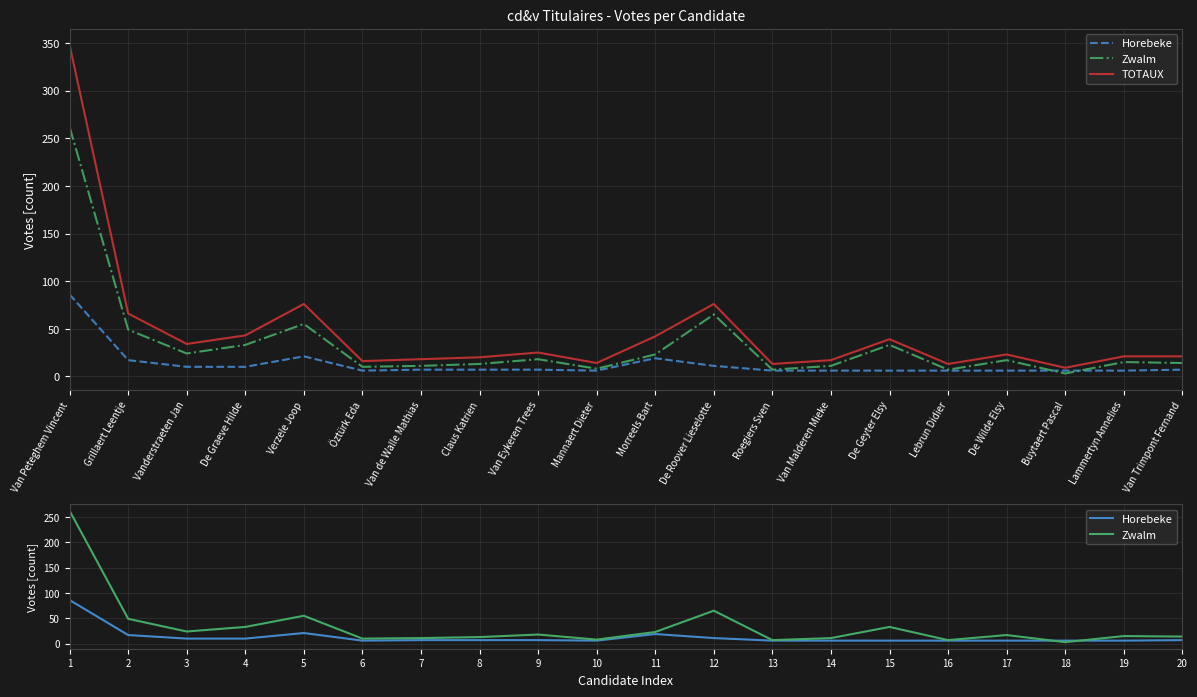

What is the label of the 6th point from the right?

De Geyter Elsy